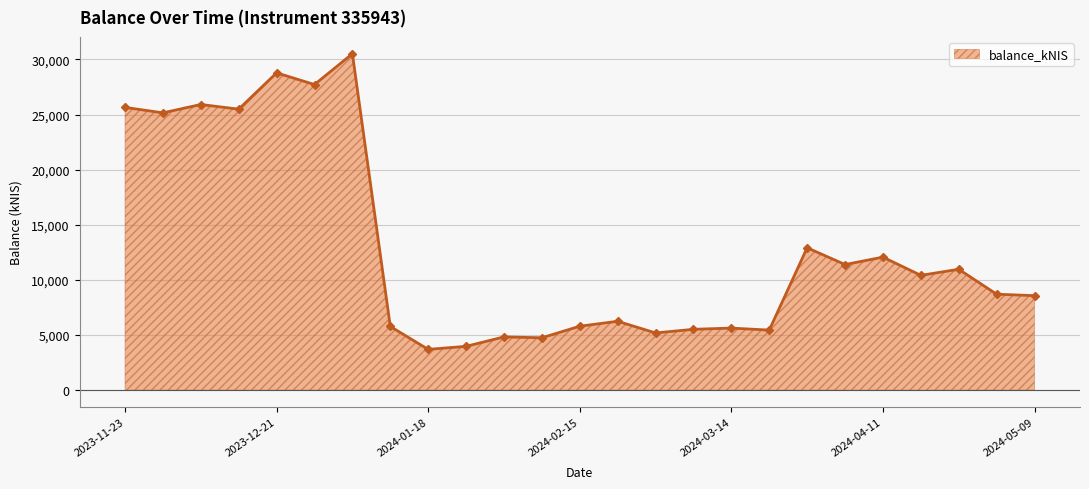

What is the value of the 8th point from the left?

5774.8